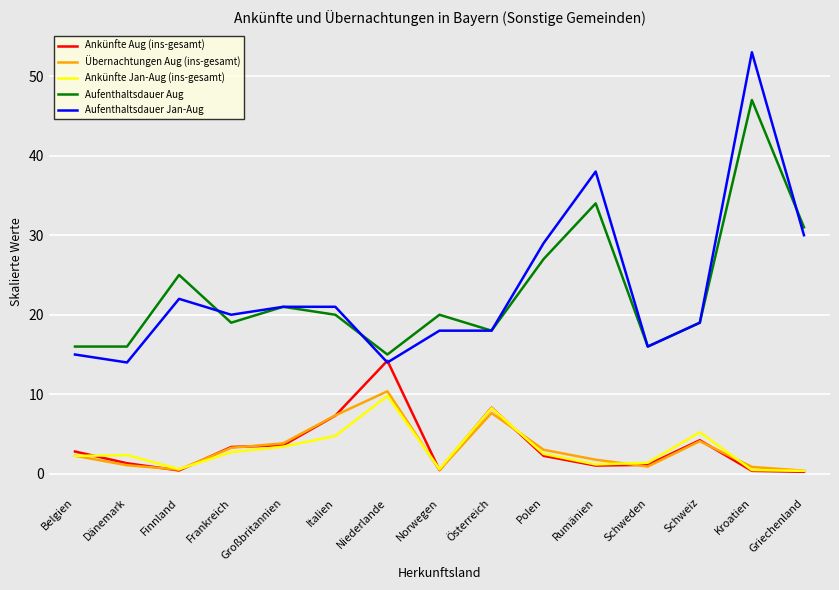

At which category does Aufenthaltsdauer Jan-Aug reach its first local peak?

Finnland